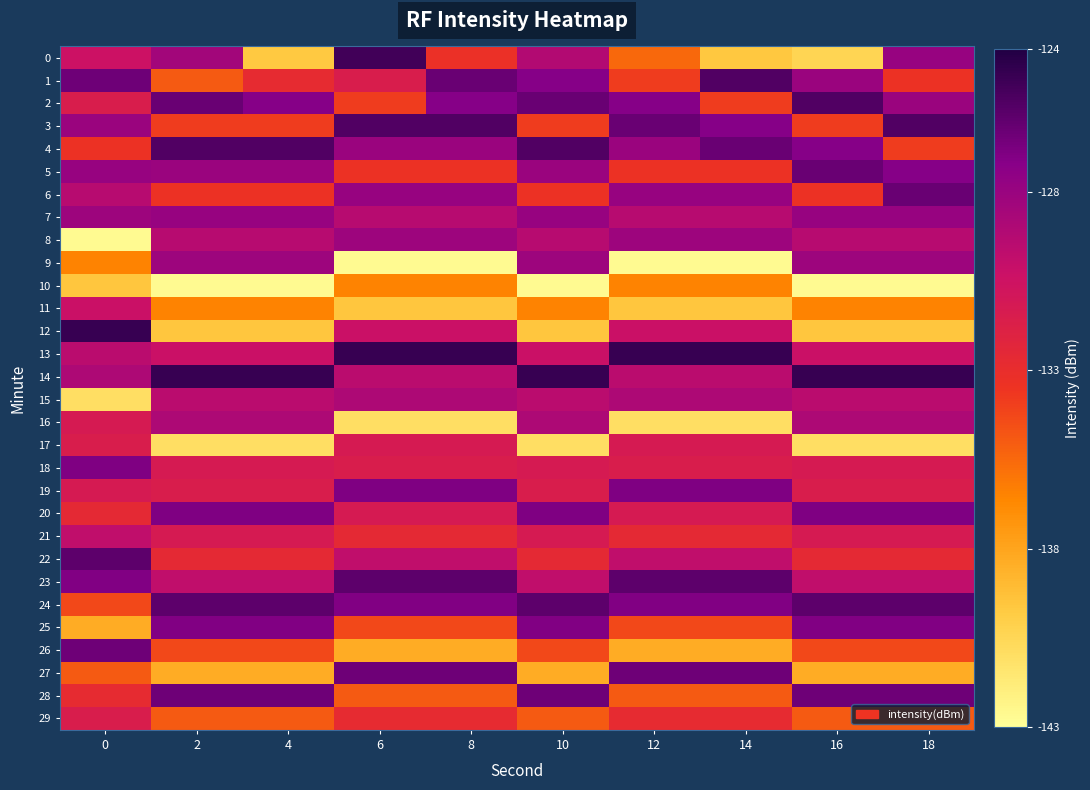

What is the maximum value shown in the chart?

-124.7